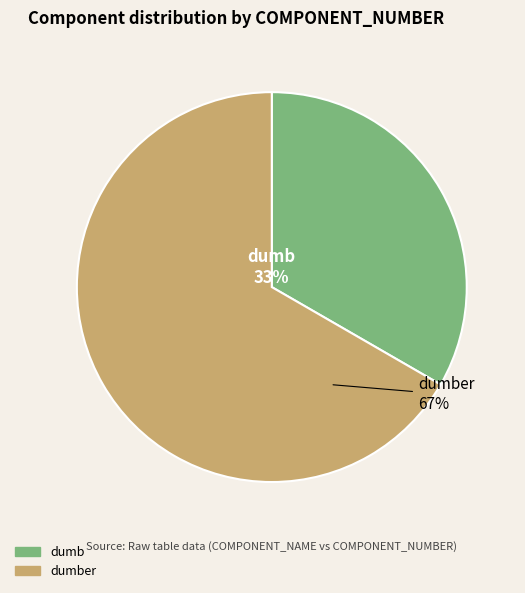

To the nearest percent, what is the average slice percentage?

50%